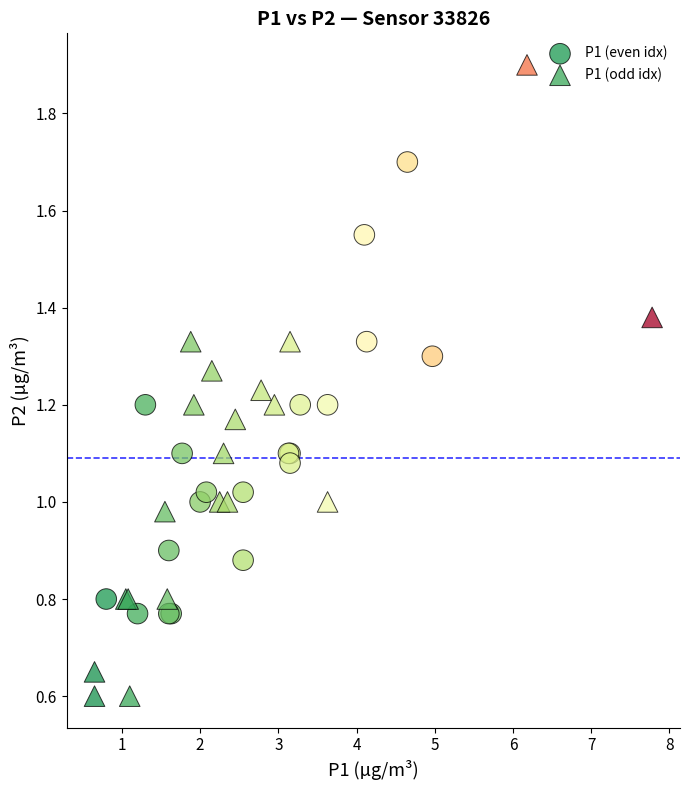

Which series contains the lowest Y value?

P1 (odd idx)